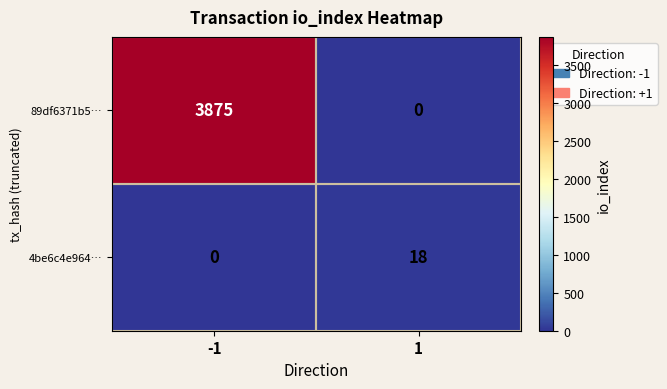

Is it true that 4be6c4e964… equals 18 at 1?

True